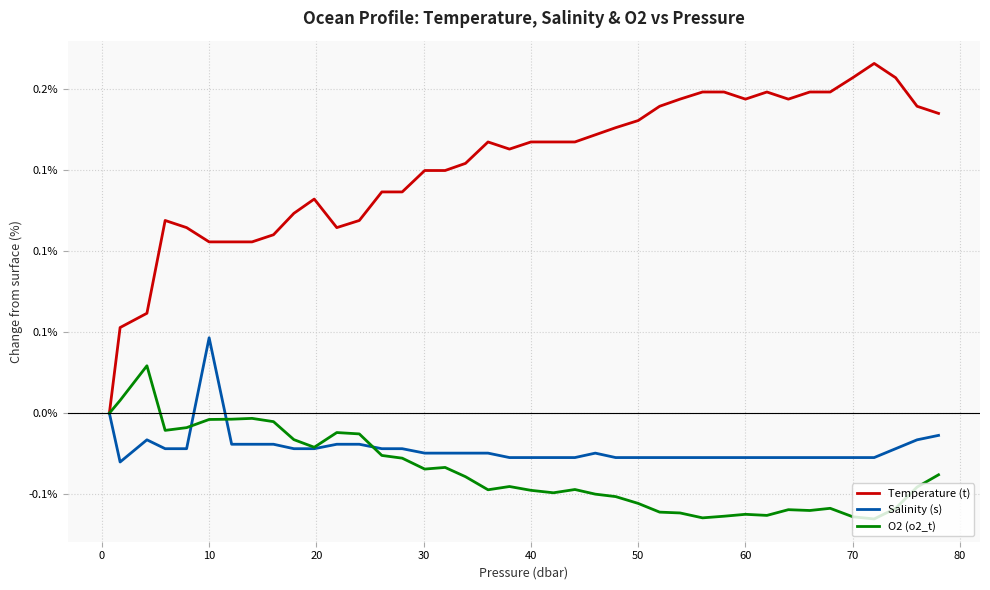

What are all the series names shown in the legend?

Temperature (t), Salinity (s), O2 (o2_t)